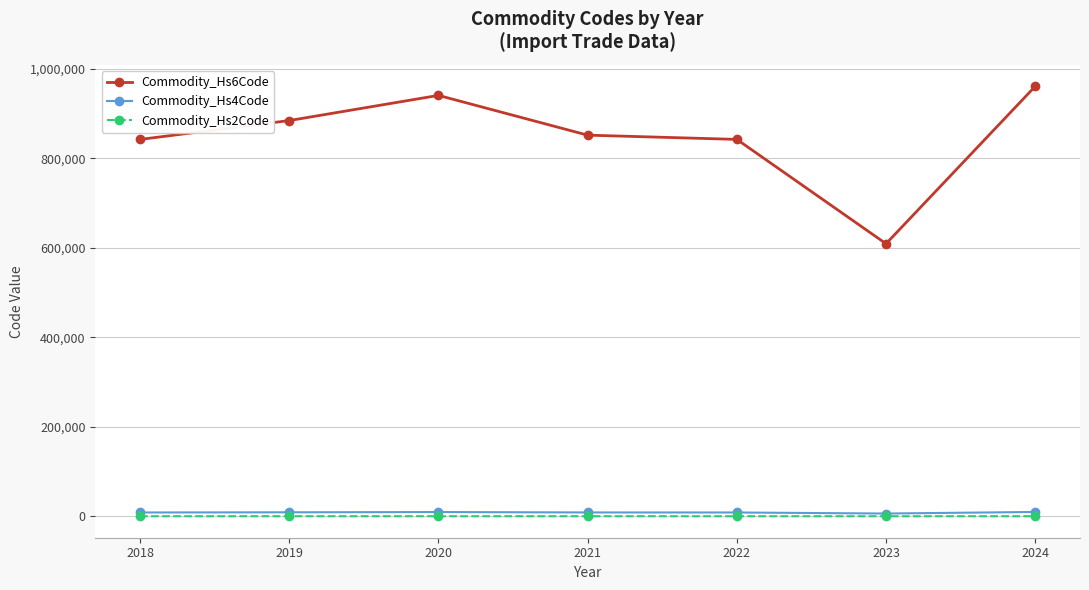

At how many categories does at least one series exceed 645089?

6